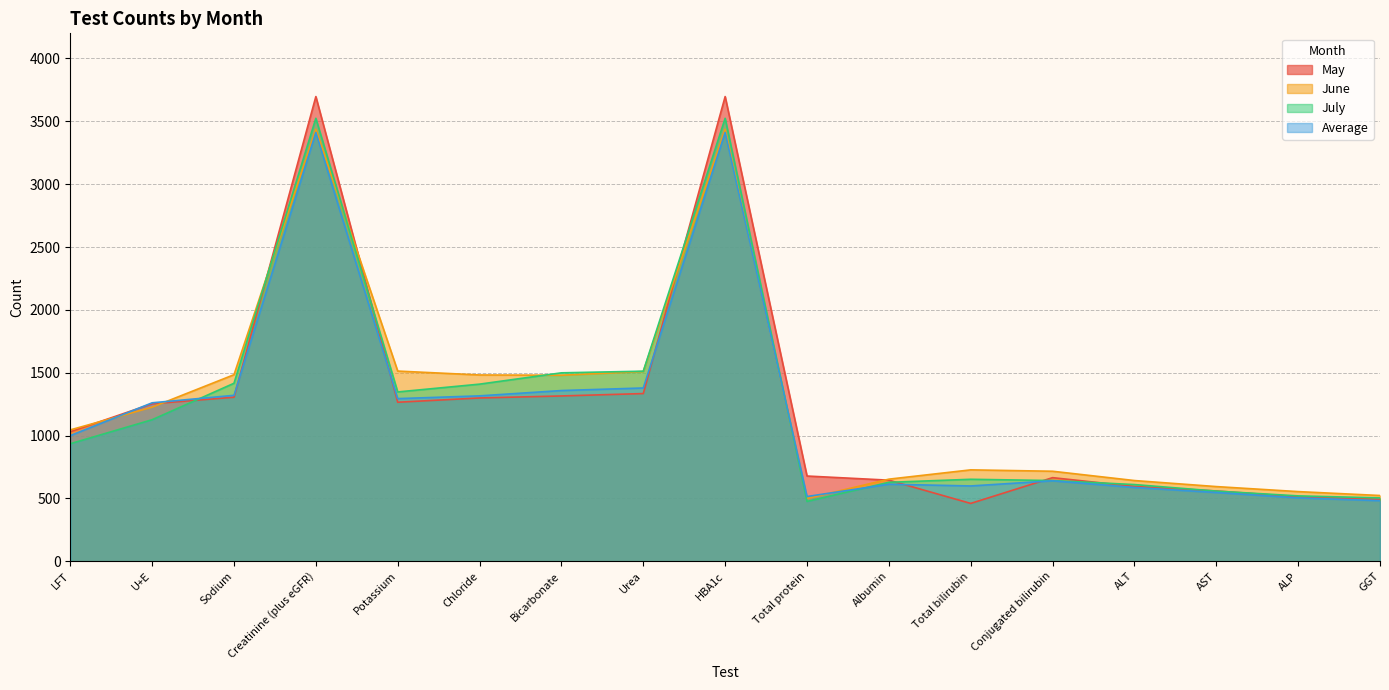

The value of Average at Creatinine (plus eGFR) is 1565.4. True or false?

False